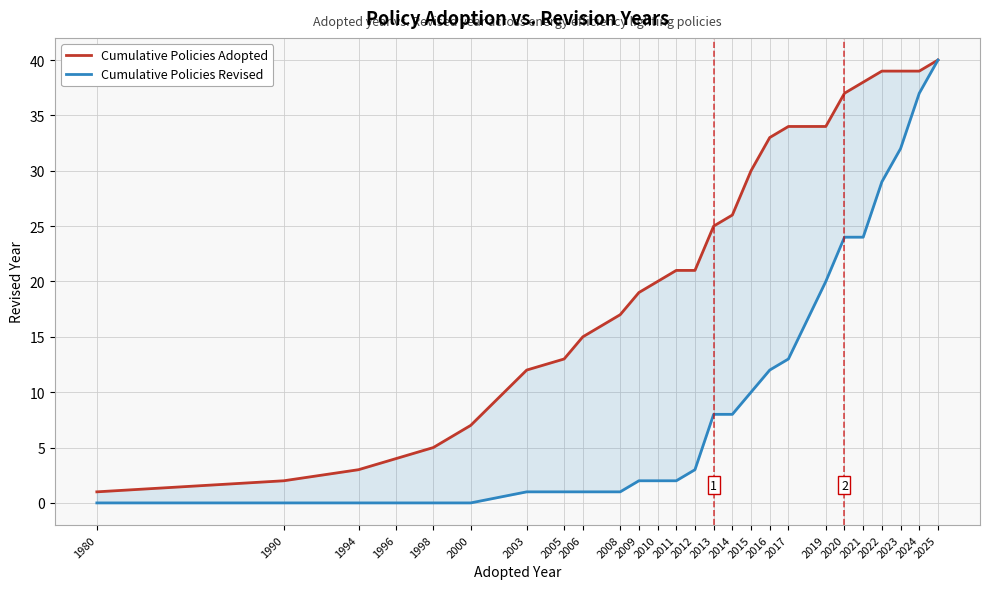

Reading right to left, extract all data points from this chart.

Cumulative Policies Adopted: 40	39	39	39	38	37	34	34	33	30	26	25	21	21	20	19	17	15	13	12	7	5	4	3	2	1
Cumulative Policies Revised: 40	37	32	29	24	24	20	13	12	10	8	8	3	2	2	2	1	1	1	1	0	0	0	0	0	0